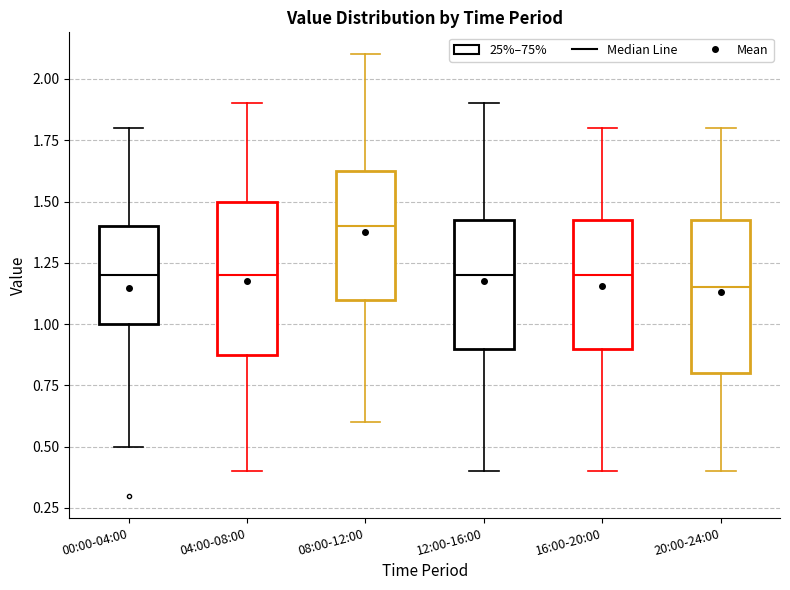

Reading left to right, read every box against the y-axis: the position of its median line, the range the box covers, and the ends of its whiskers. The values are not printed on the chart, so give them approximately, as read against the axis.

00:00-04:00: median 1.20, box 1.00 to 1.40, whiskers 0.50 to 1.80
04:00-08:00: median 1.20, box 0.90 to 1.50, whiskers 0.40 to 1.90
08:00-12:00: median 1.40, box 1.10 to 1.65, whiskers 0.60 to 2.10
12:00-16:00: median 1.20, box 0.90 to 1.45, whiskers 0.40 to 1.90
16:00-20:00: median 1.20, box 0.90 to 1.45, whiskers 0.40 to 1.80
20:00-24:00: median 1.15, box 0.80 to 1.45, whiskers 0.40 to 1.80